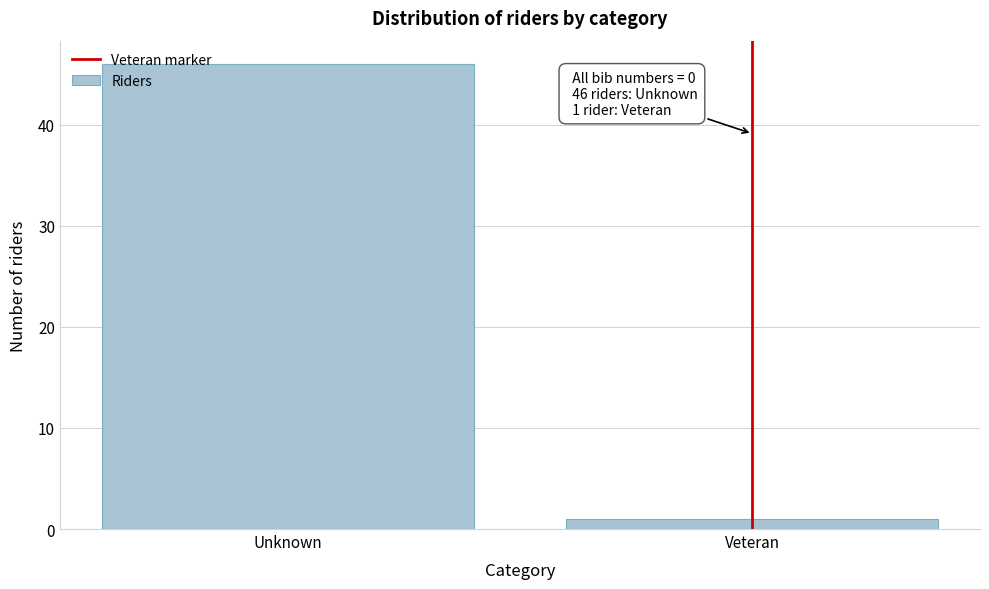

Reading left to right, transcribe all the data shown in this chart.

Unknown=46	Veteran=1